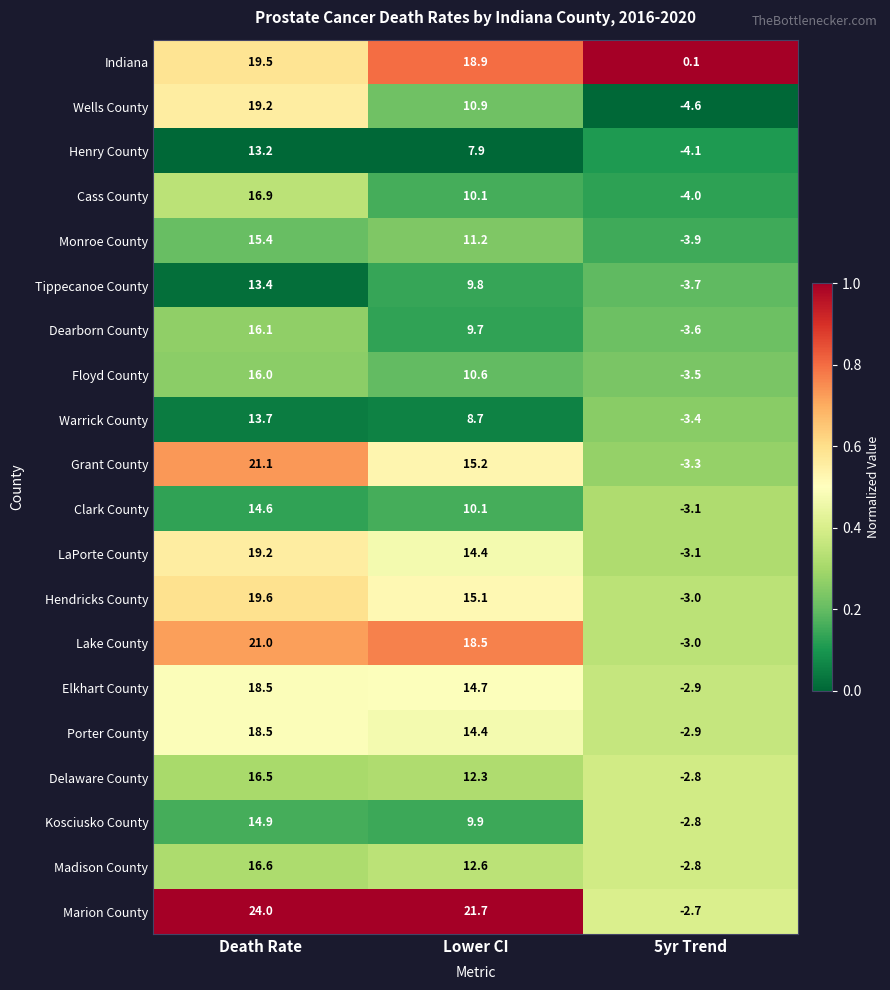

At which category does the chart reach its peak across all series?

Death Rate